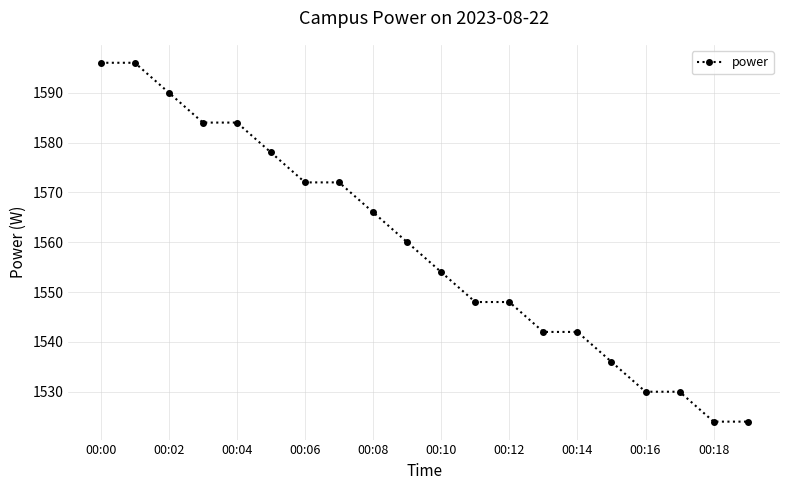

How many values are below 1560?

10